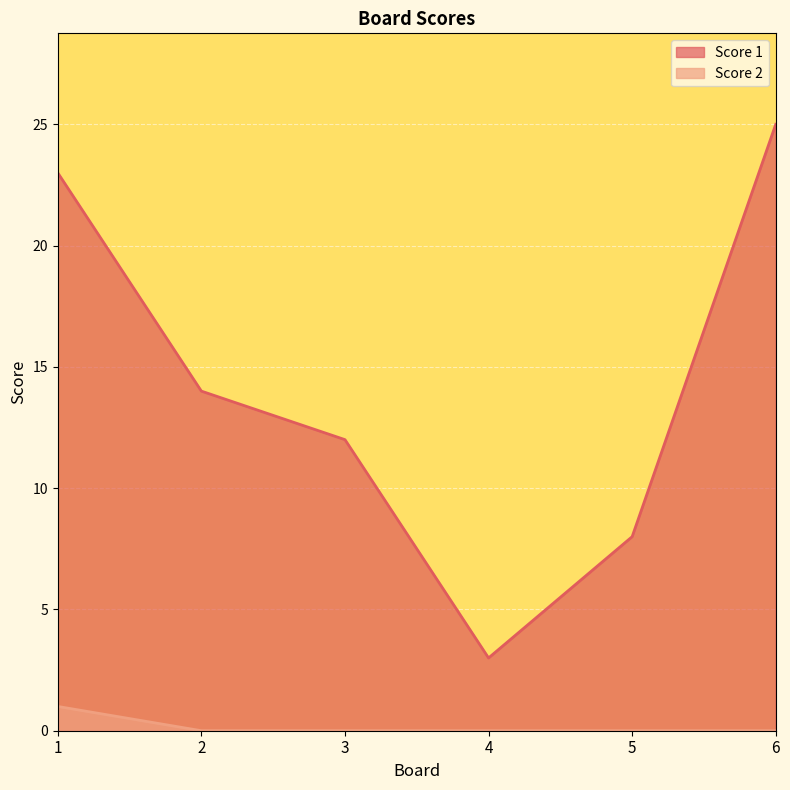

What is the difference between the maximum and minimum values in the Score 1 series?

22